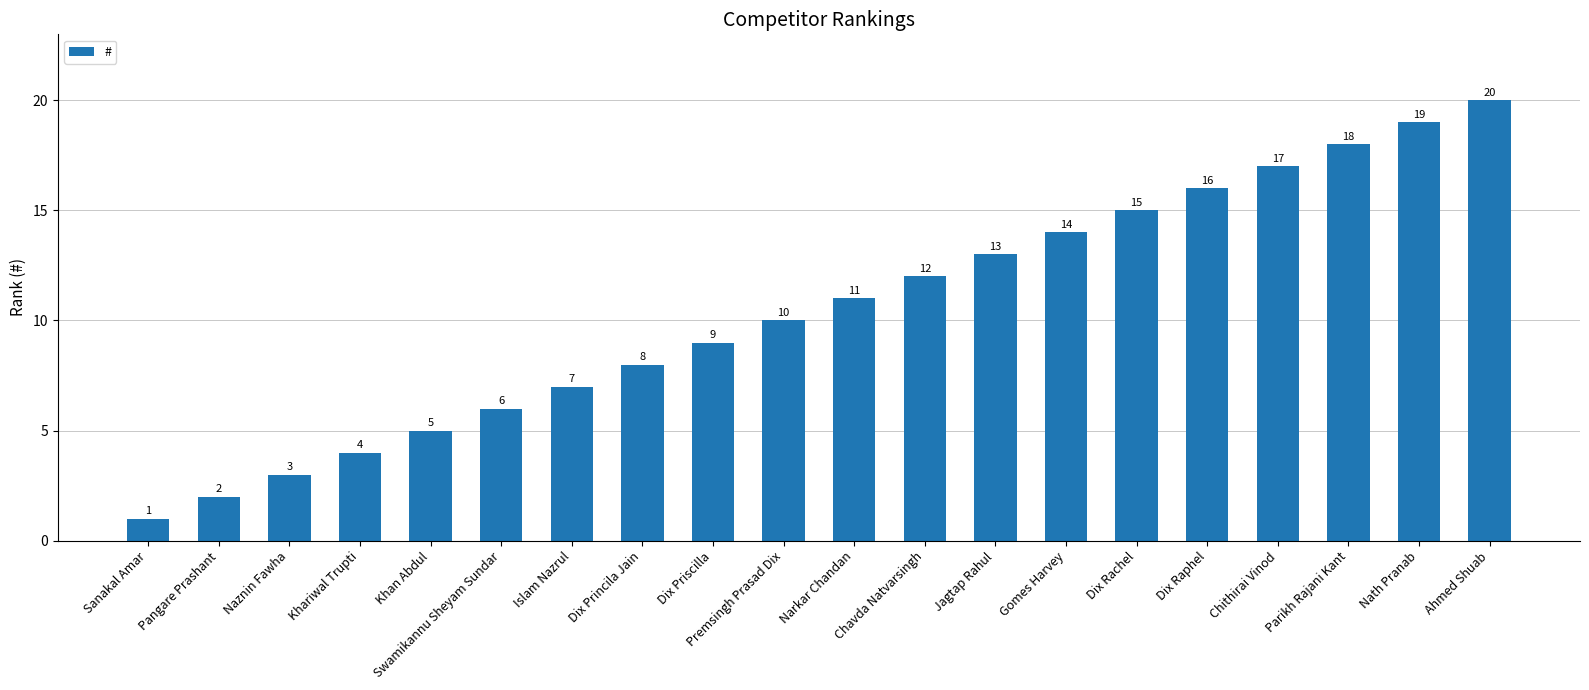

Between Parikh Rajani Kant and Dix Raphel, which is larger?

Parikh Rajani Kant